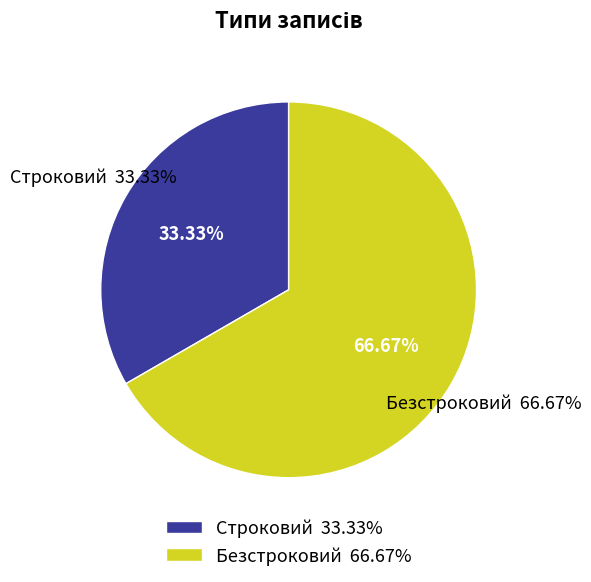

How many slices are in this pie chart?

2